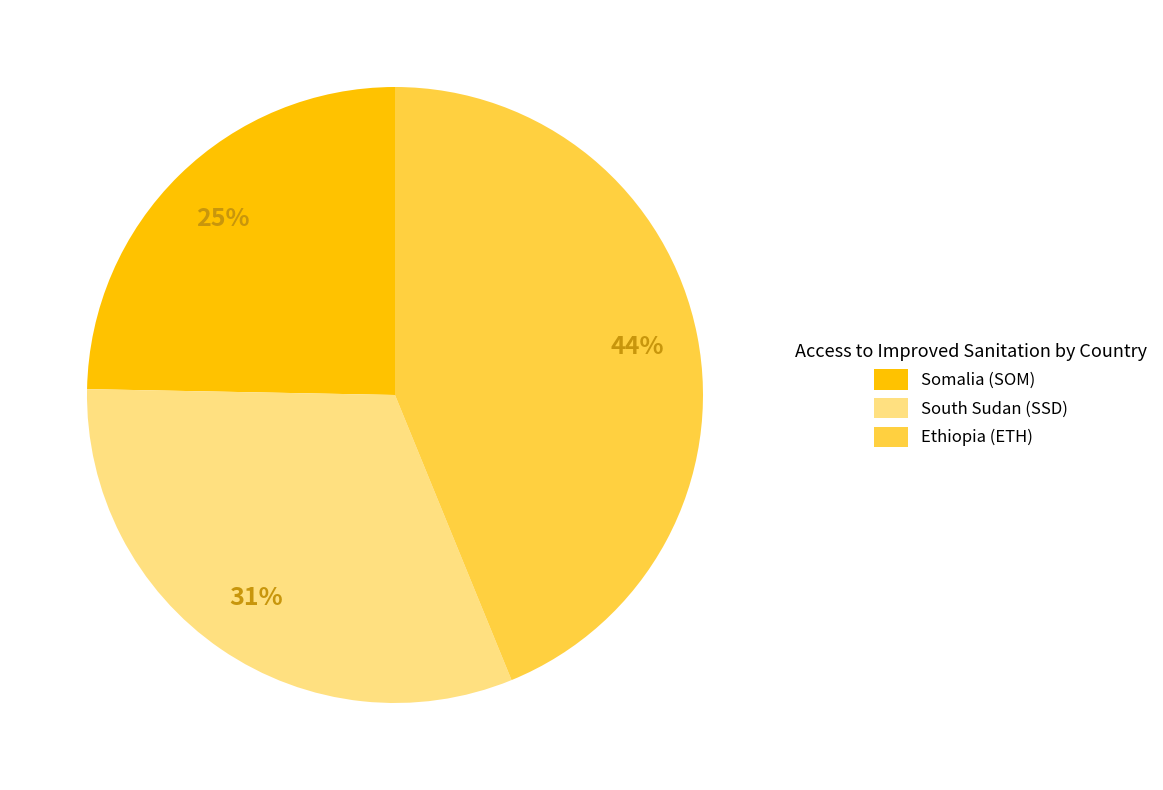

Is it true that Ethiopia (ETH) is 38% of the pie?

False